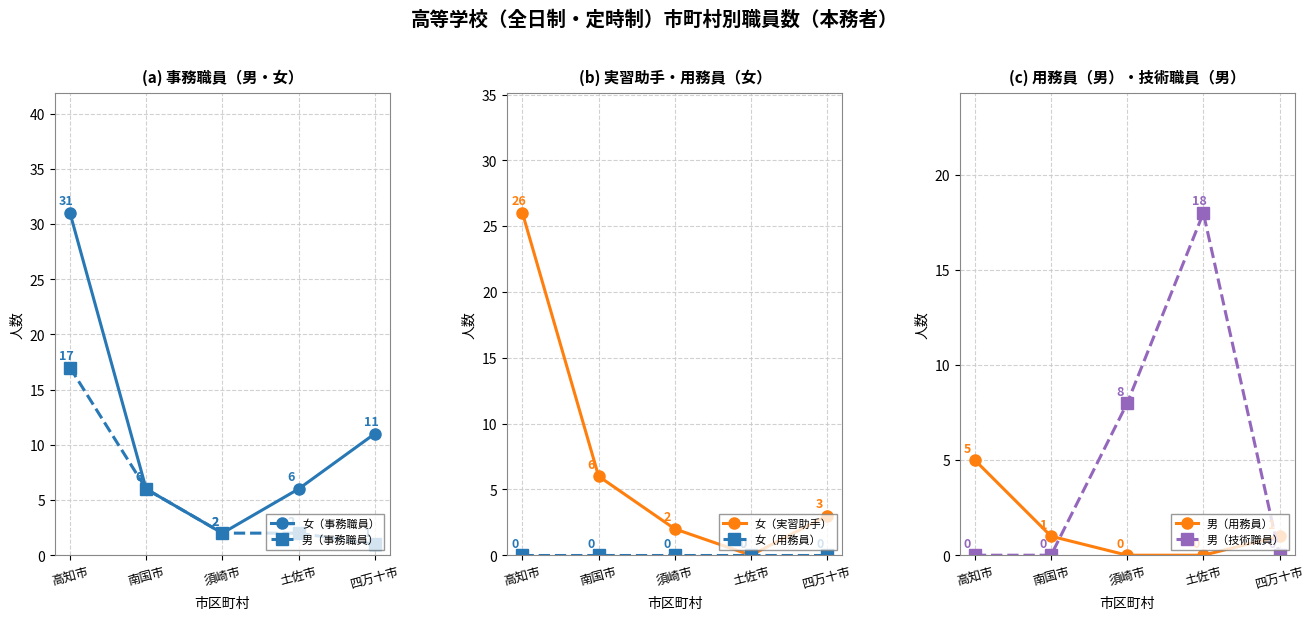

Which label corresponds to the smallest value in the chart?

土佐市